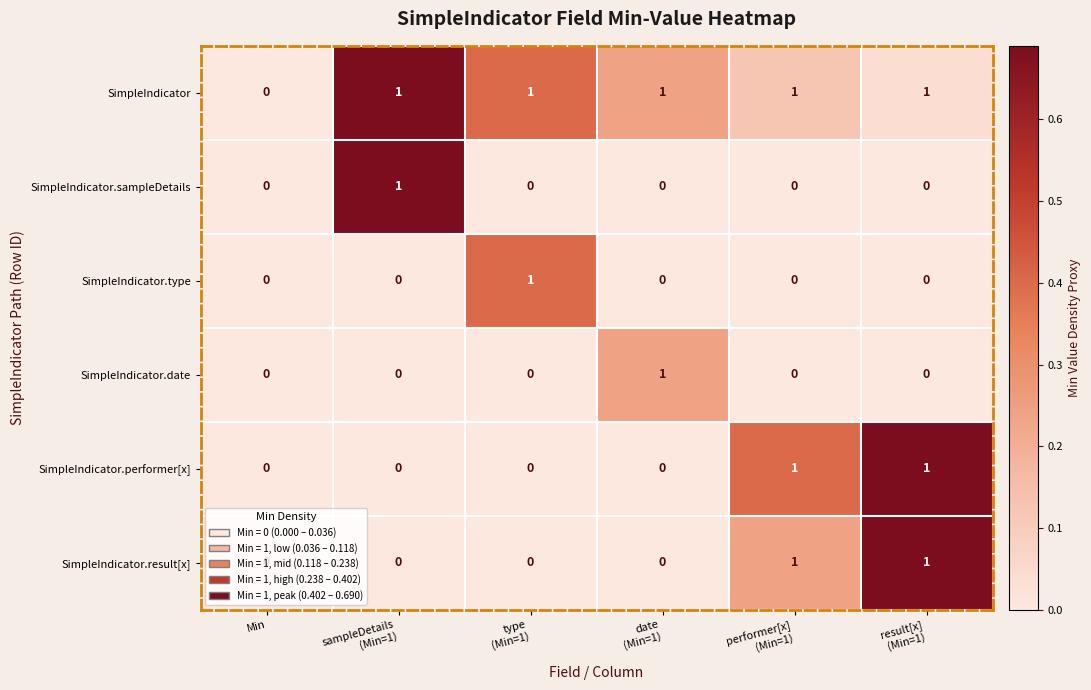

Which series has the largest total across all categories?

SimpleIndicator